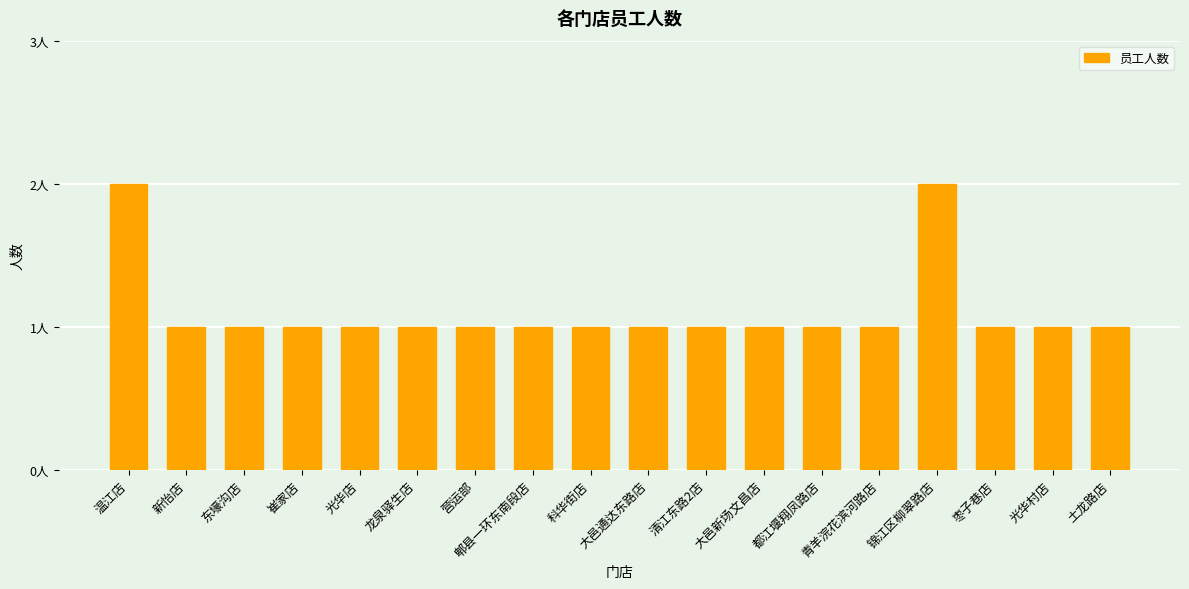

What is the ratio of the value at 龙泉驿生店 to the value at 大邑新场文昌店?

1.0